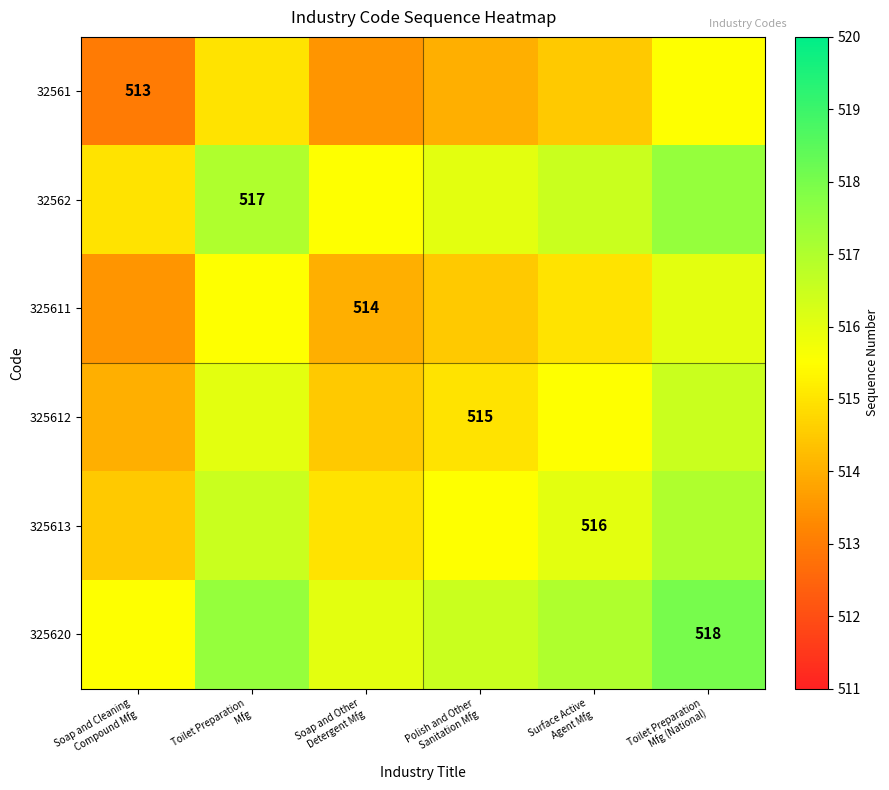

Which series has the largest total across all categories?

325620